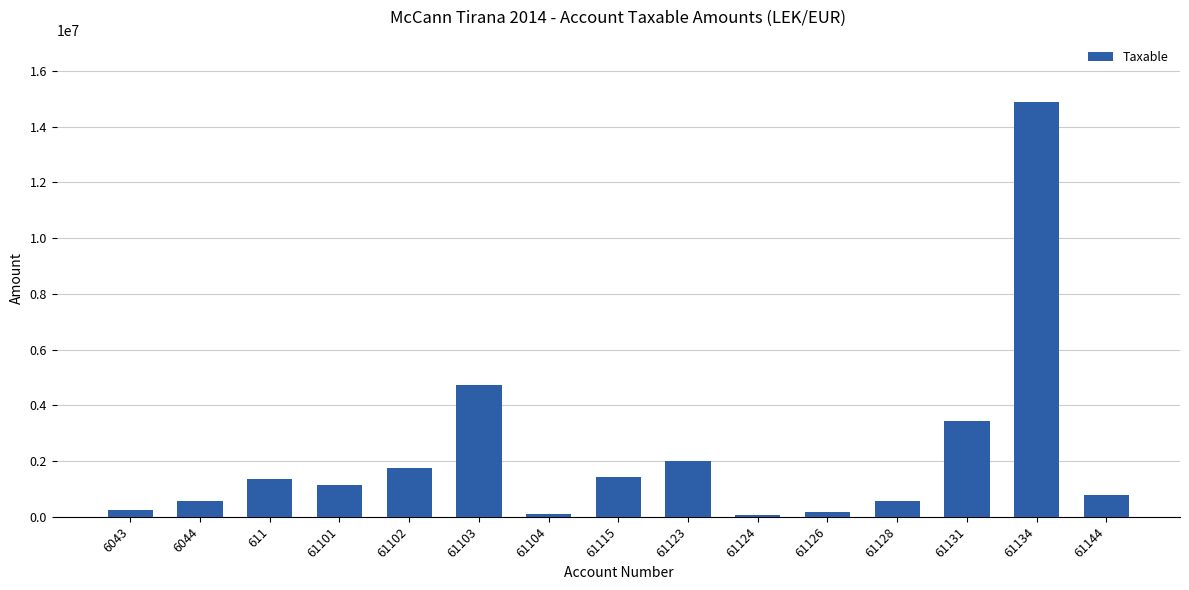

What is the label of the 12th bar from the left?

61128